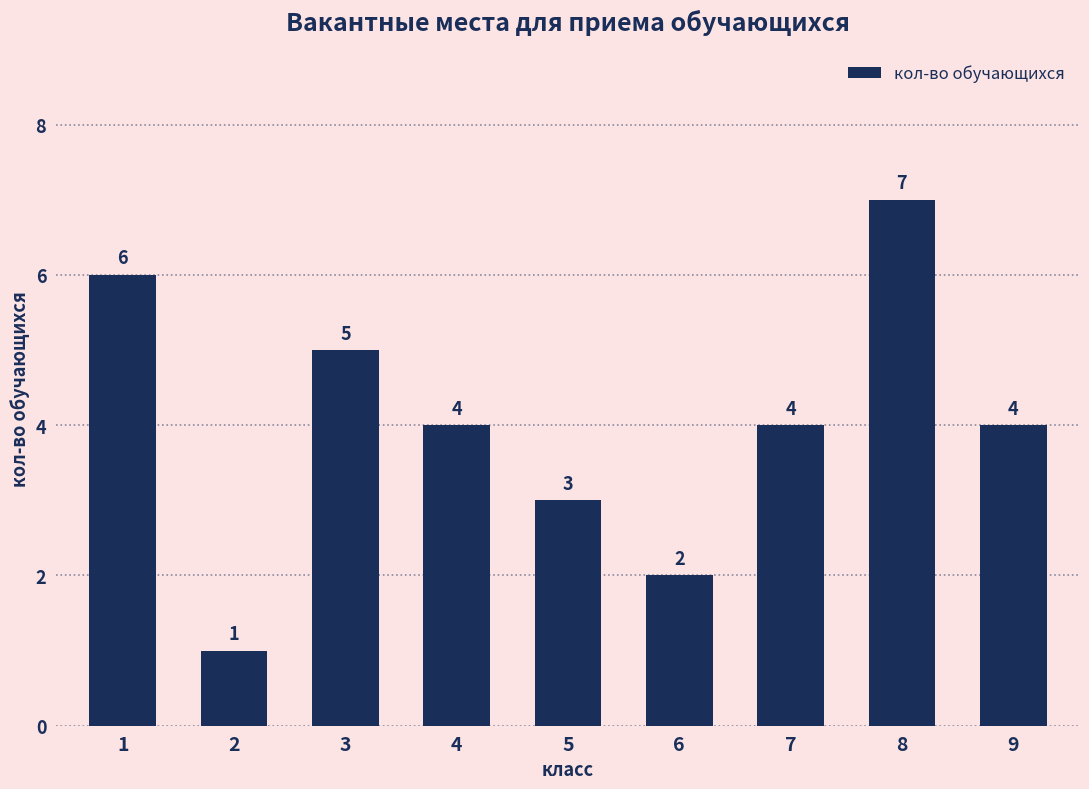

Reading left to right, what are all the values shown in this chart?

6	1	5	4	3	2	4	7	4